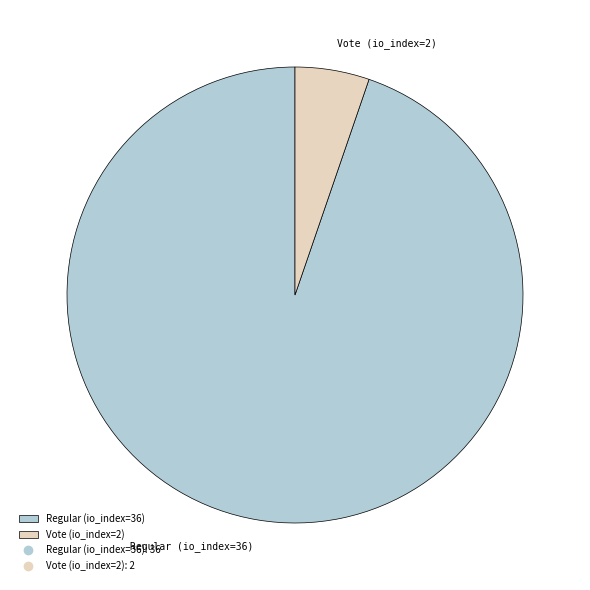

Which category has the smallest portion of the pie?

Vote (io_index=2)